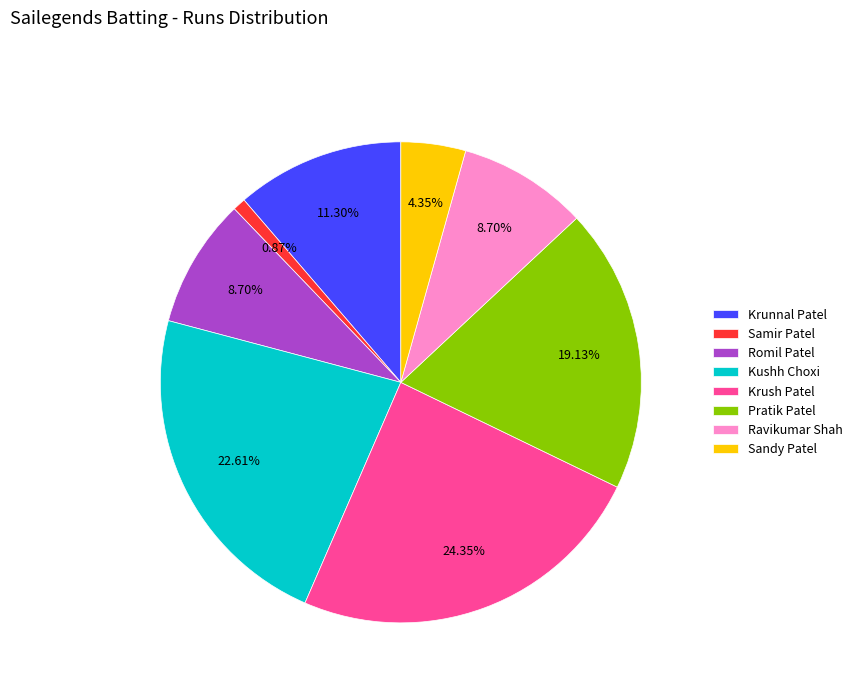

Which slice is the smallest?

Samir Patel